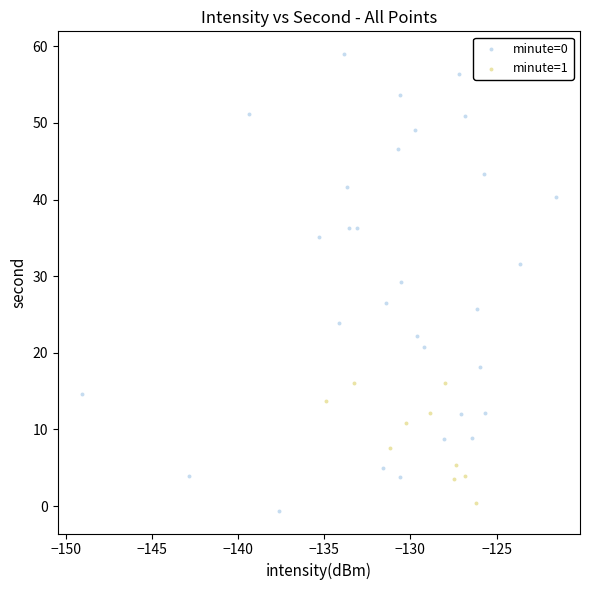

Which series reaches the maximum Y coordinate?

minute=0